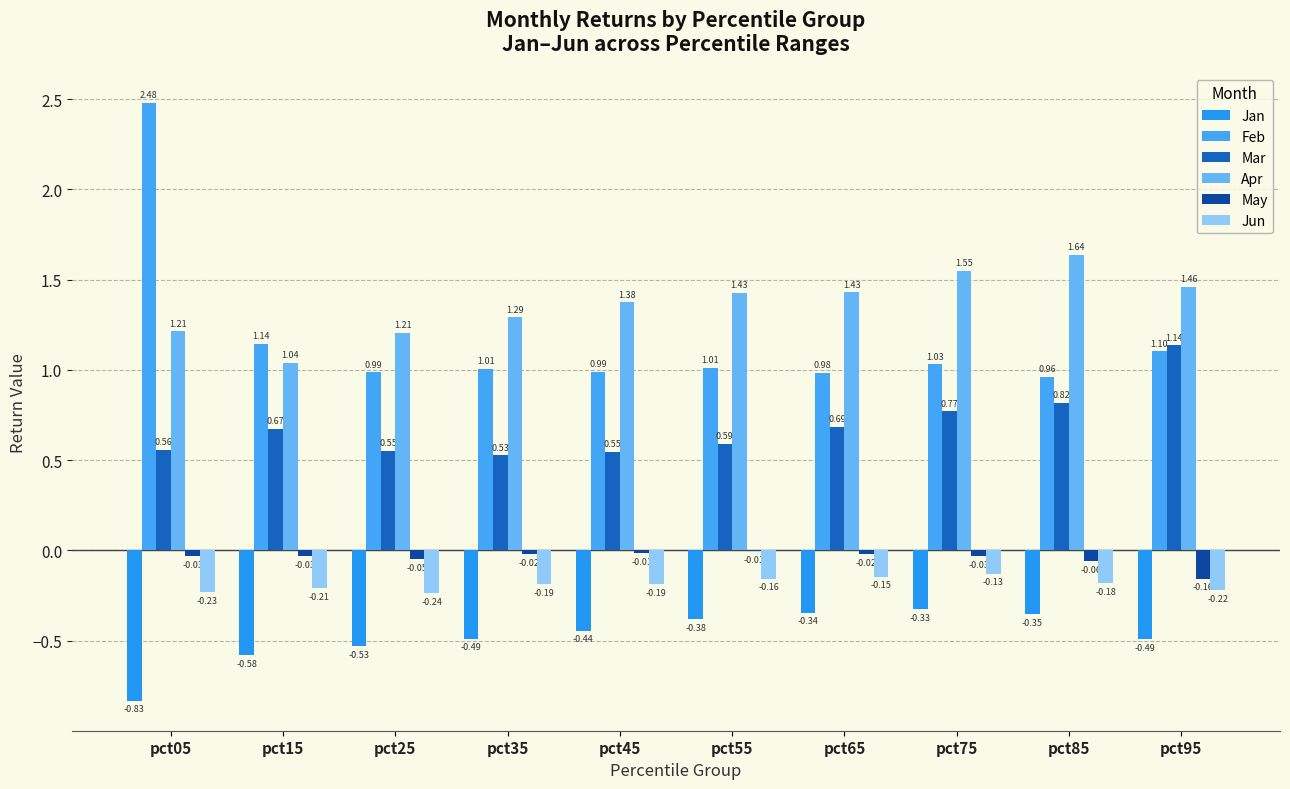

Does the chart contain stacked bars?

No